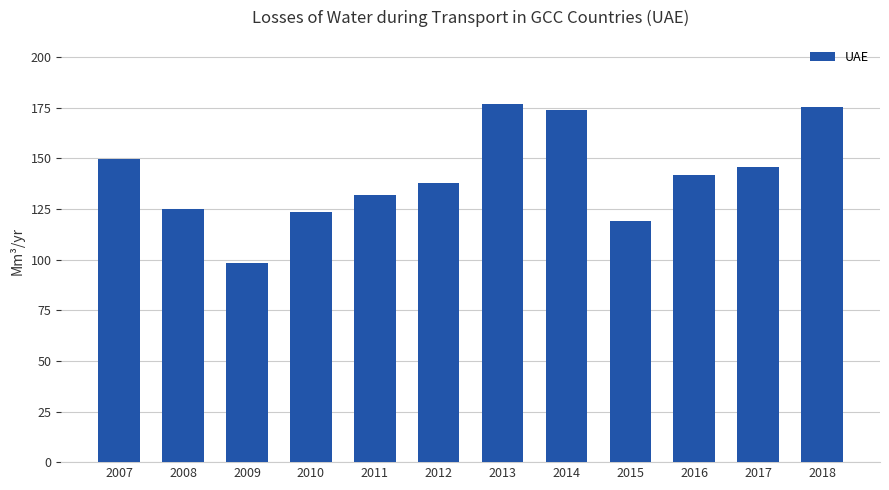

Does the chart contain any negative values?

No